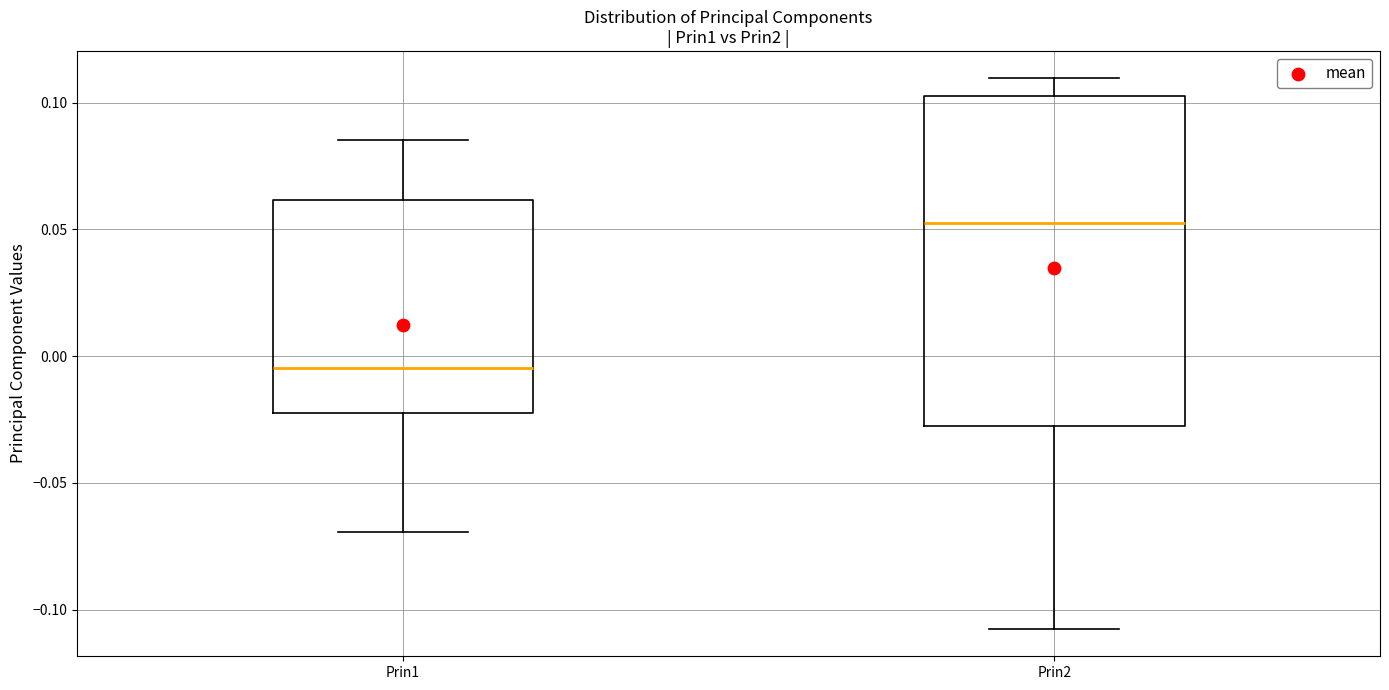

Reading left to right, read every box against the y-axis: the position of its median line, the range the box covers, and the ends of its whiskers. The values are not printed on the chart, so give them approximately, as read against the axis.

Prin1: median -0.005, box -0.020 to 0.060, whiskers -0.070 to 0.085
Prin2: median 0.055, box -0.030 to 0.105, whiskers -0.110 to 0.110